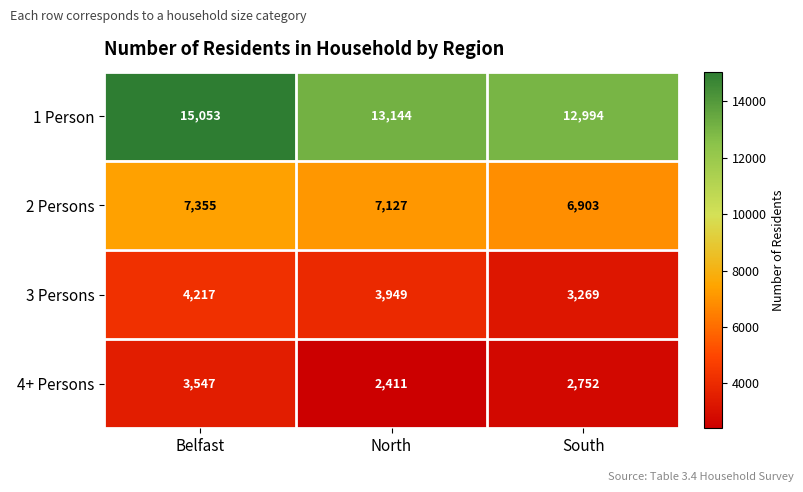

How many data points does each series have?

3